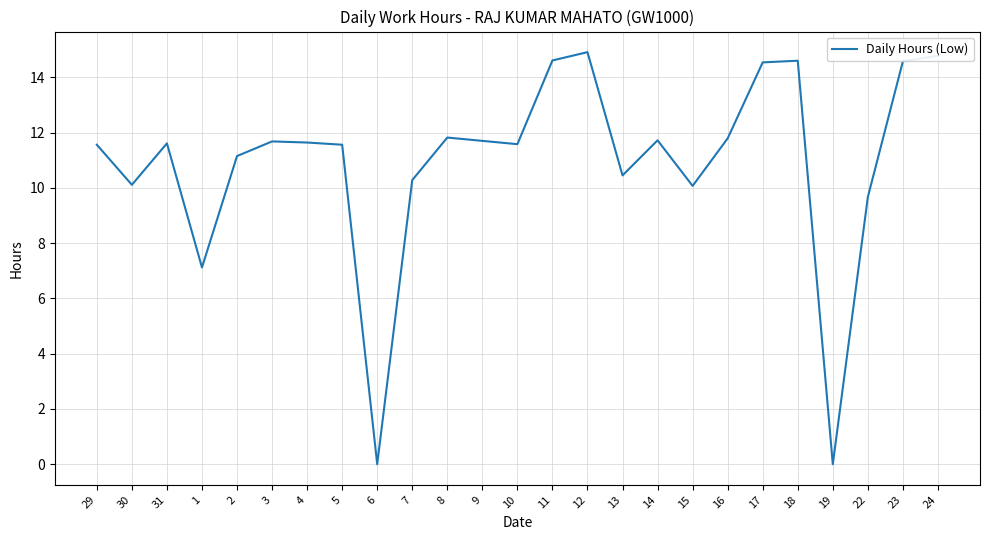

True or false: the data shows 19.9 at 4.

False